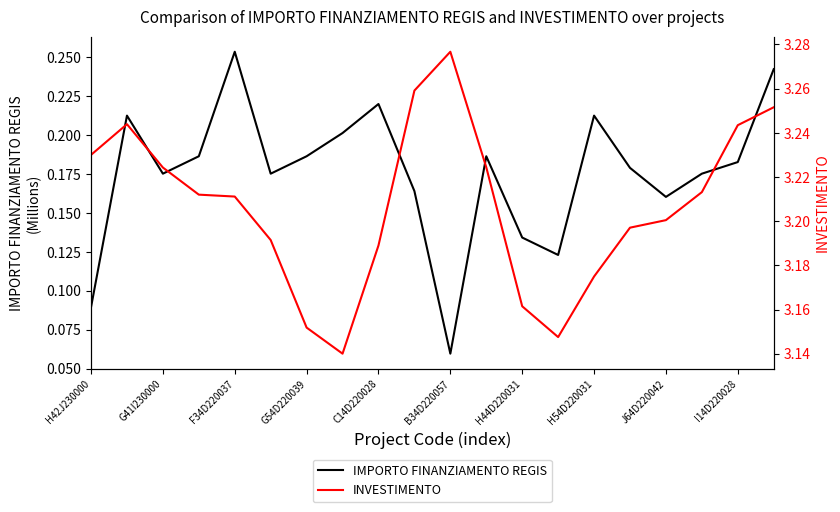

How many interior local valleys does the IMPORTO FINANZIAMENTO REGIS series have?

5